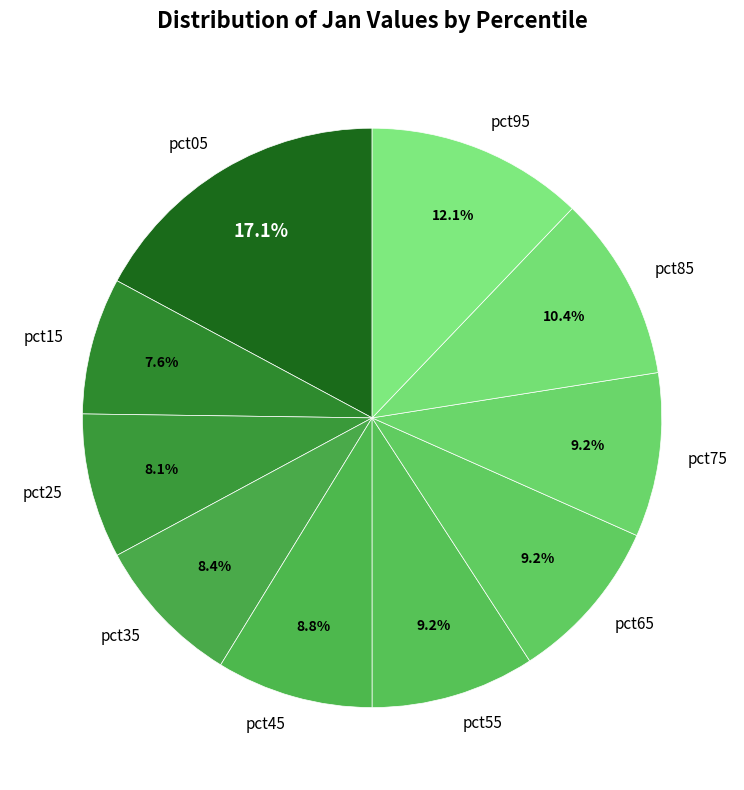

Is there any slice that represents more than half of the pie?

No